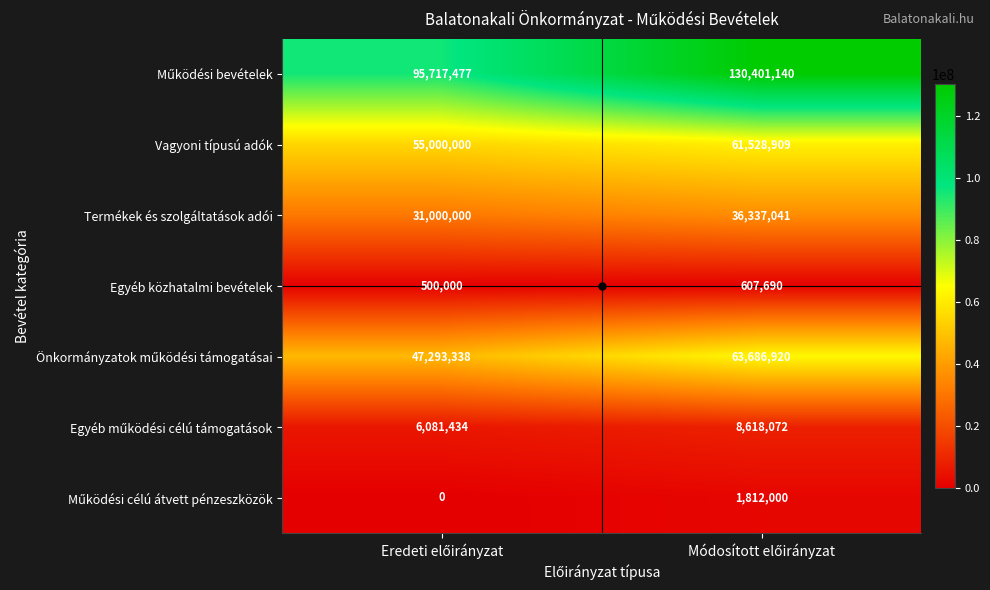

What is the greatest value displayed?

130401140